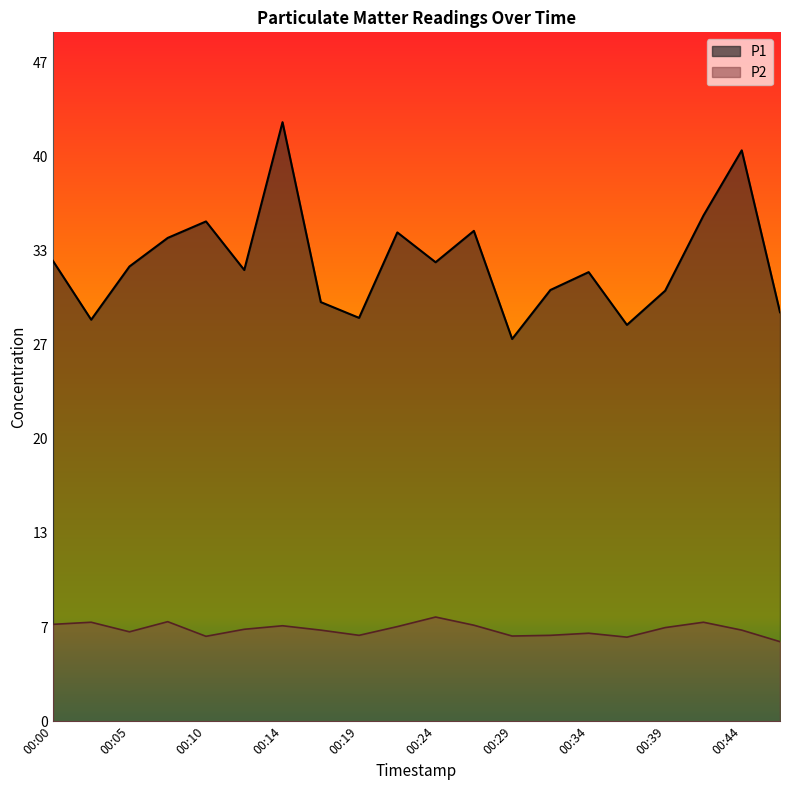

Which category has the highest value across all series?

00:14